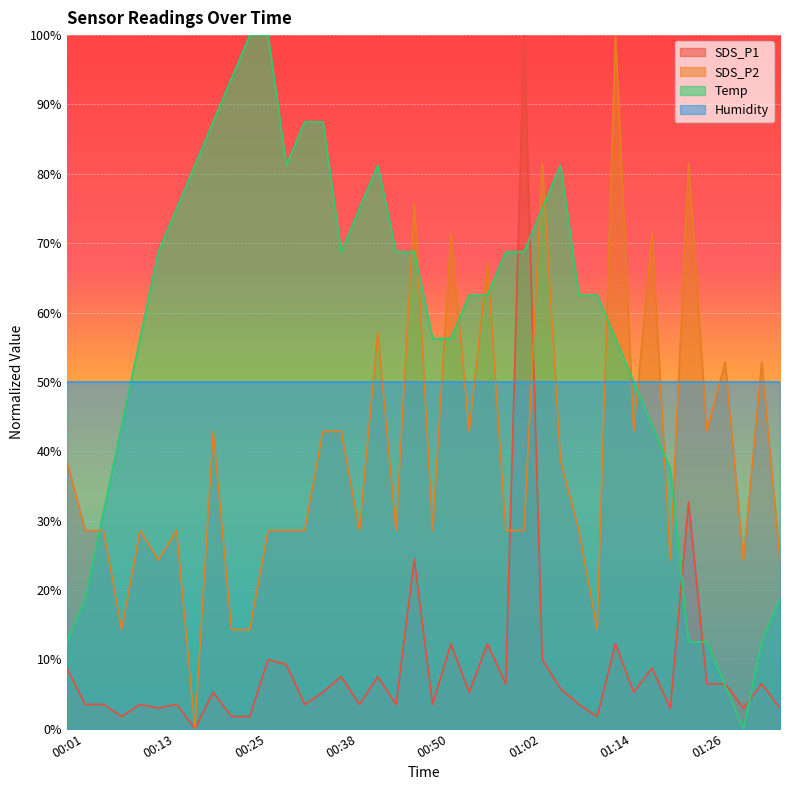

What are all the series names shown in the legend?

SDS_P1, SDS_P2, Temp, Humidity